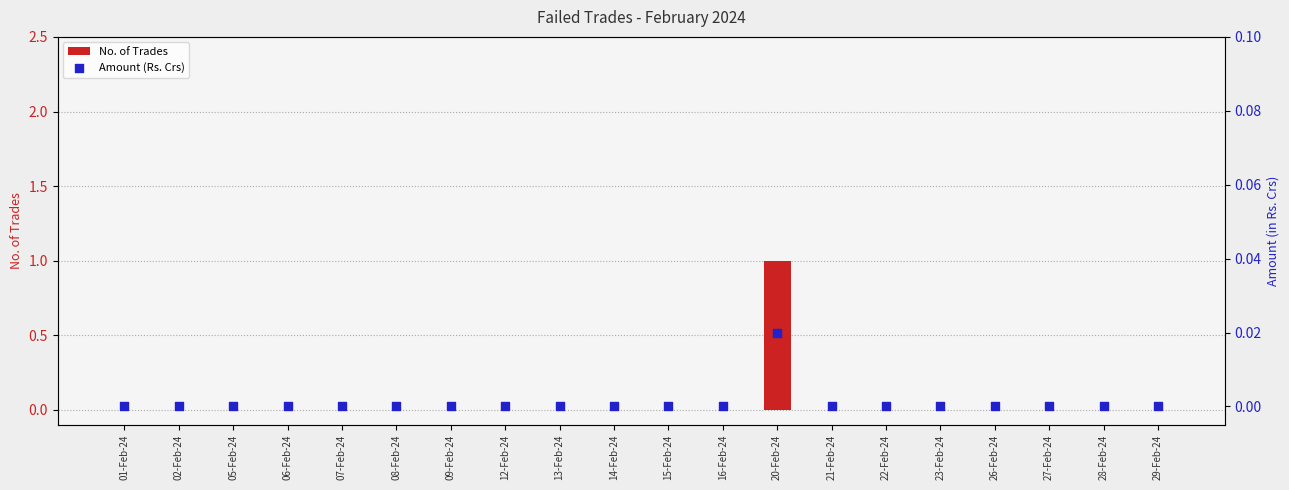

Which series contains the highest Y value?

No. of Trades